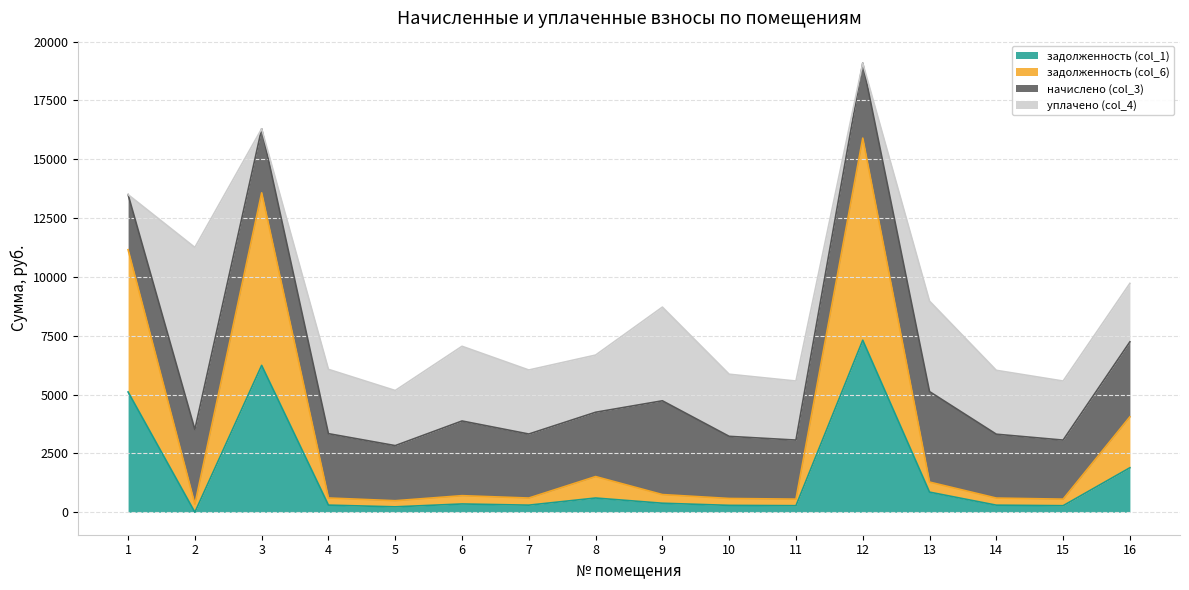

The задолженность (col_1) series shows 3313.1 at 16. True or false?

False